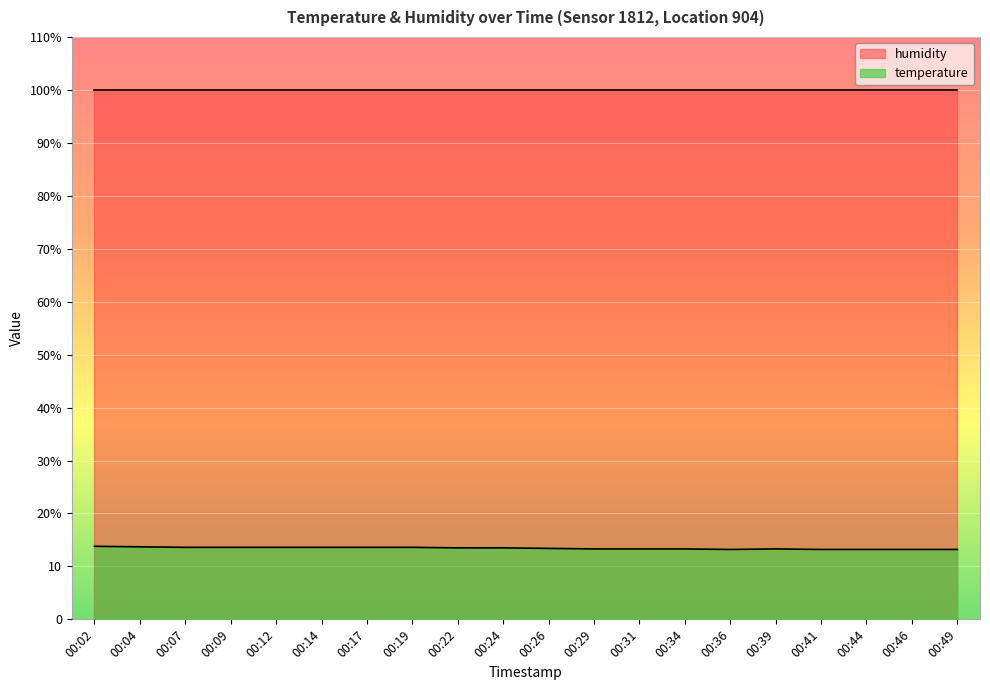

Does the chart display data point markers on the line(s)?

No